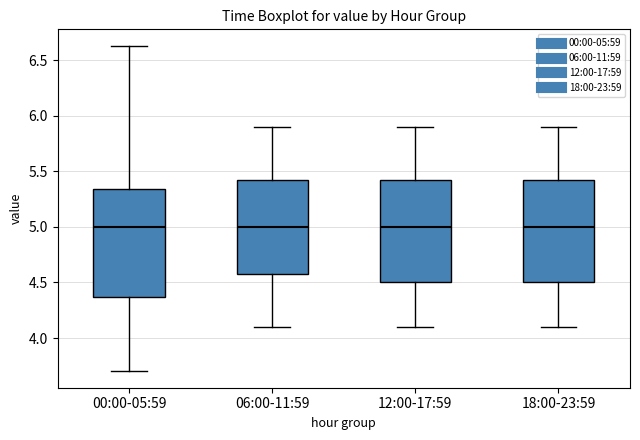

Where does the upper whisker of the box for 06:00-11:59 end on the y-axis? The values are not printed on the chart, so give them approximately, as read against the axis.

5.90